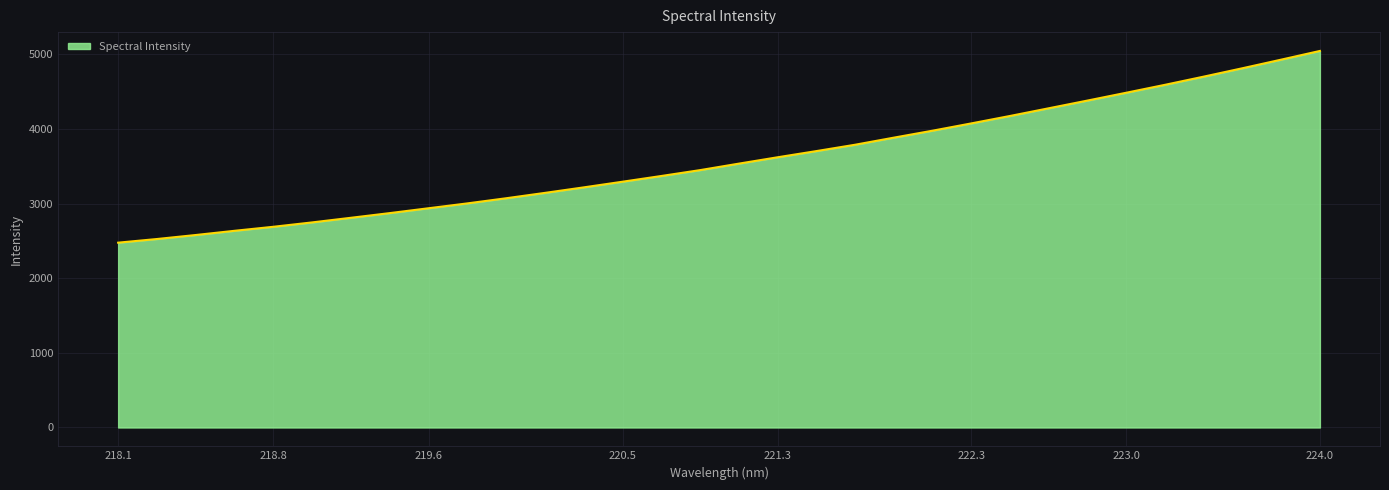

What is the maximum value shown in the chart?

5046.8